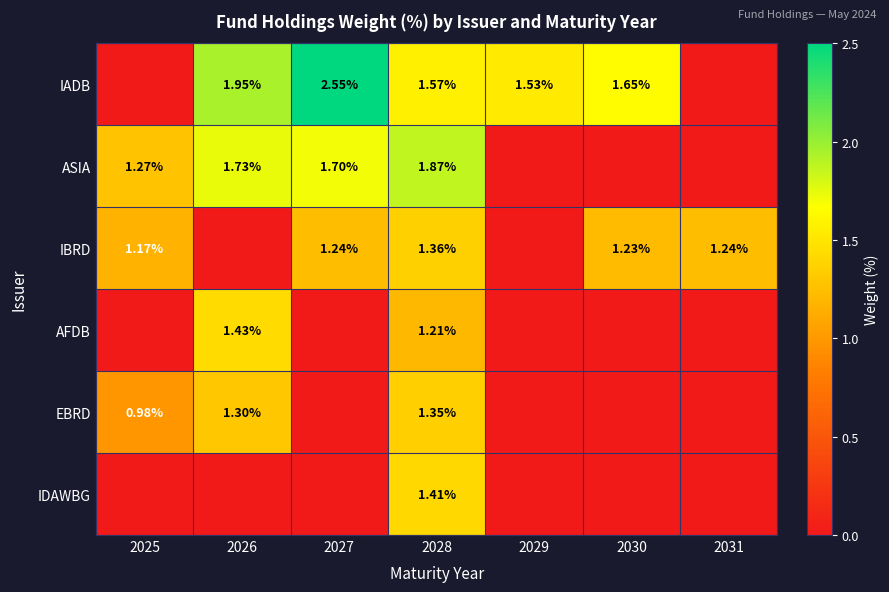

Is it true that IADB equals 2.5 at 2027?

True